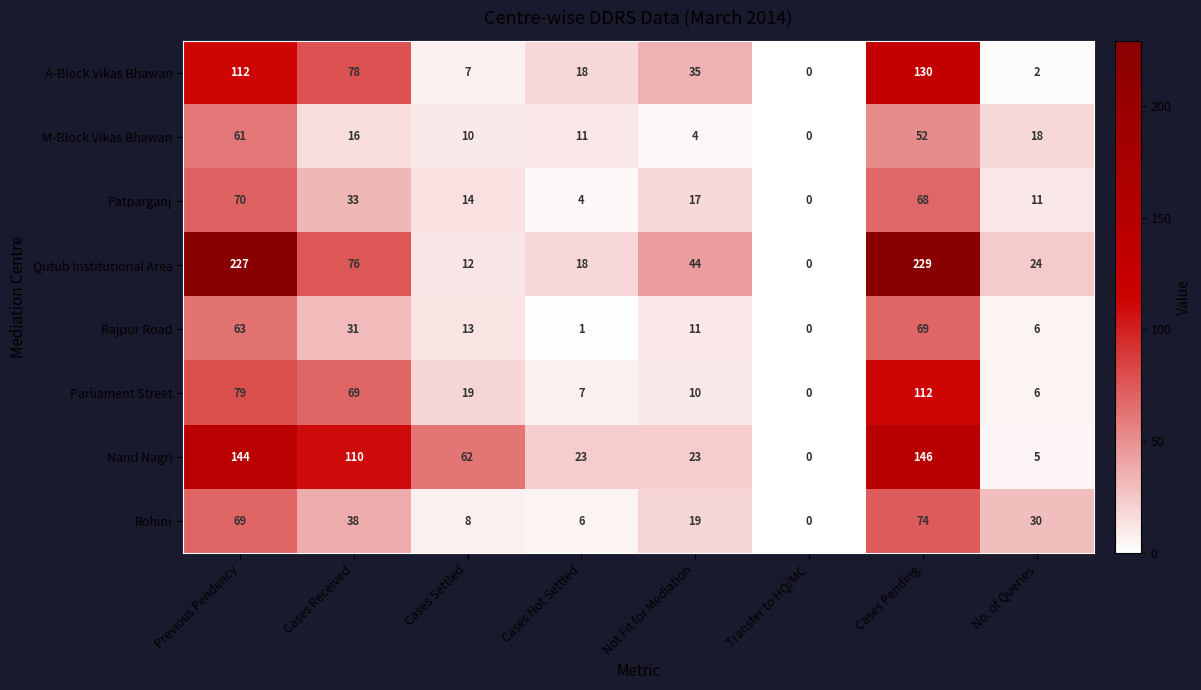

At Previous Pendency, list the series in order from largest to smallest.

Qutub Institutional Area, Nand Nagri, A-Block Vikas Bhawan, Parliament Street, Patparganj, Rohini, Rajpur Road, M-Block Vikas Bhawan